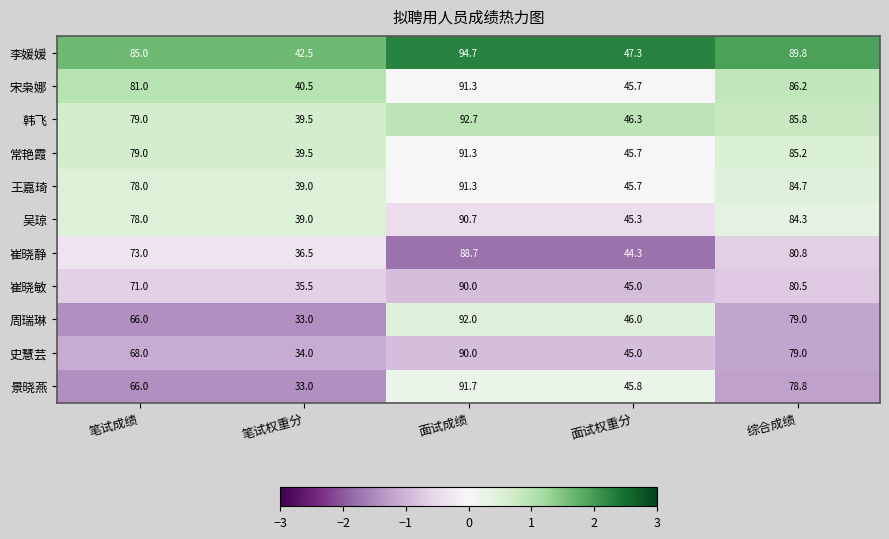

Which series has the largest total across all categories?

李媛媛